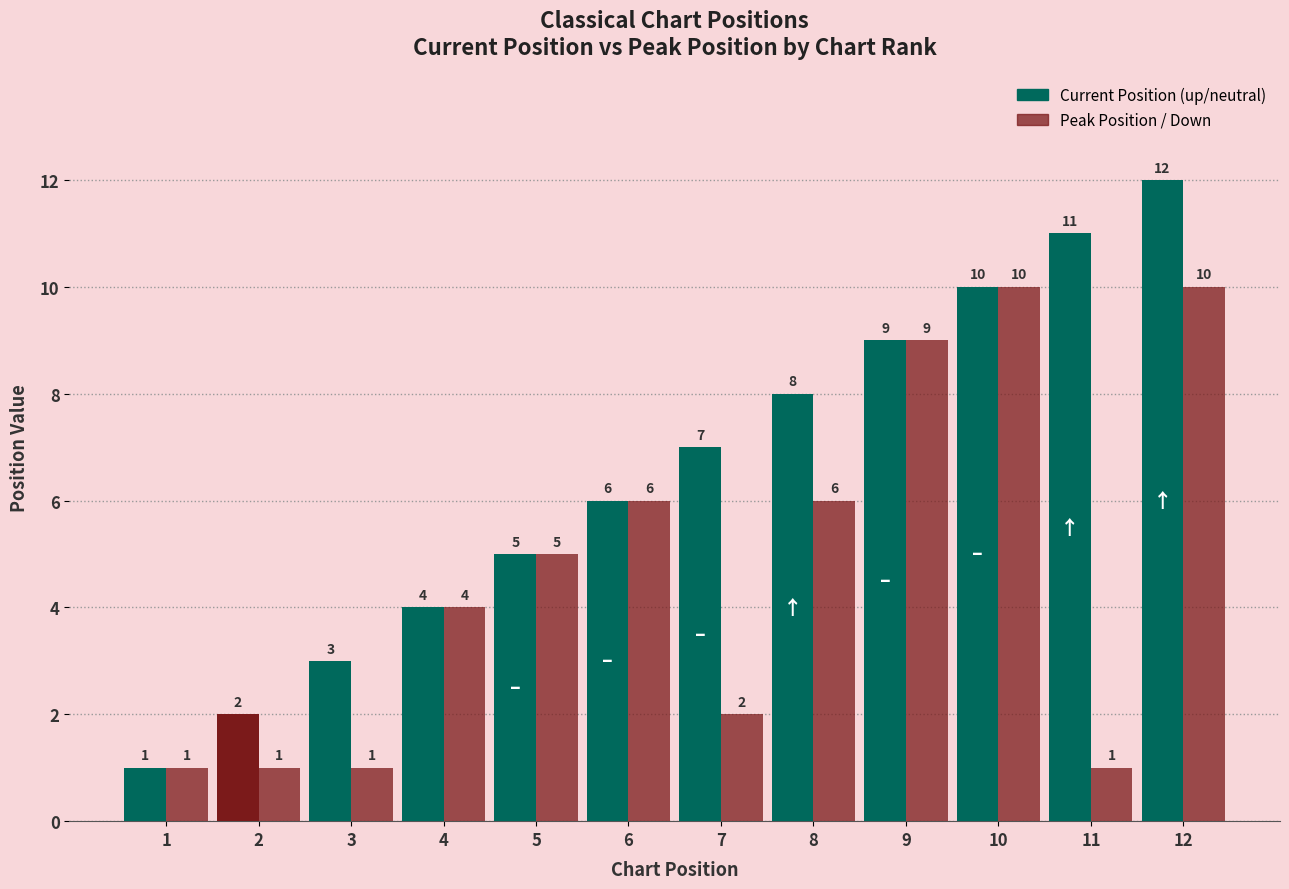

Reading left to right, extract all data points from this chart.

Position: 1	2	3	4	5	6	7	8	9	10	11	12
Peak Position: 1	1	1	4	5	6	2	6	9	10	1	10